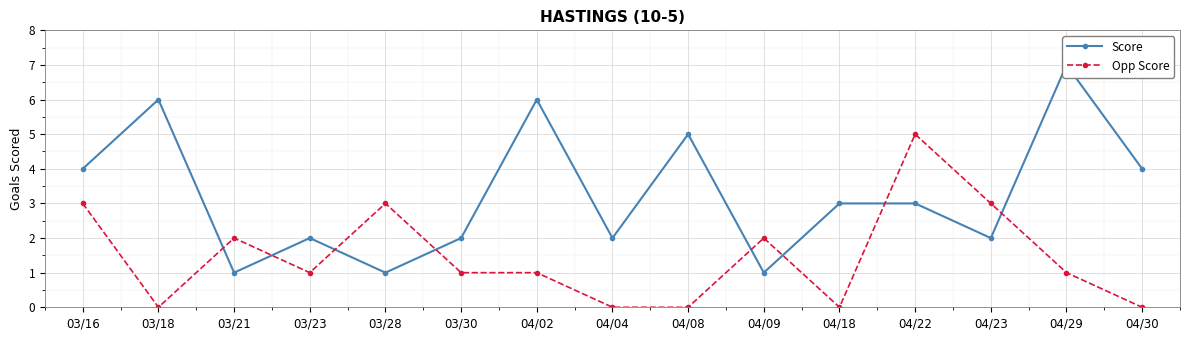

What is the total value across all series at 04/04?

2